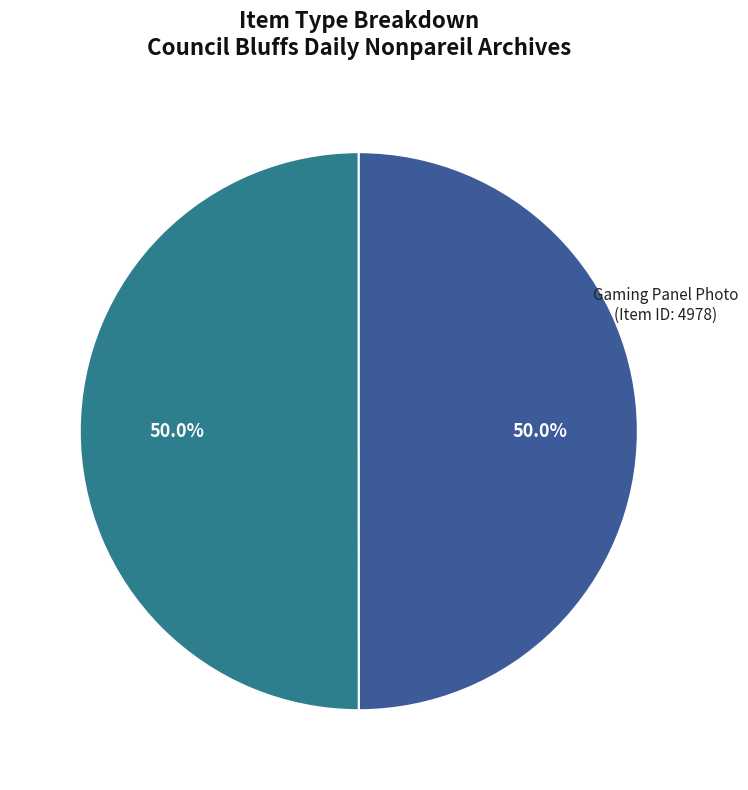

What is the total percentage of Gaming Panel Photo (Item ID: 4978) and Bluffs Run File2 (Item ID: 4979)?

100.0%